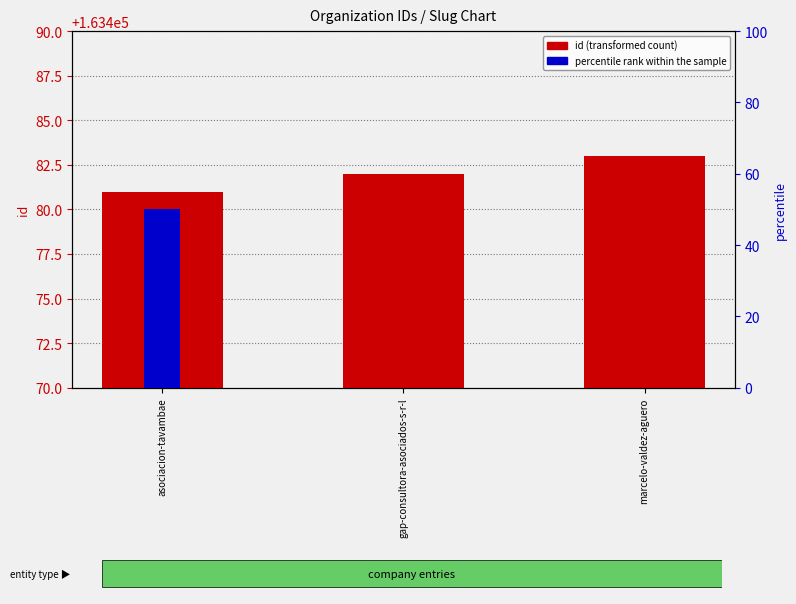

True or false: percentile rank within the sample has a value of 50 at asociacion-tavambae.

True